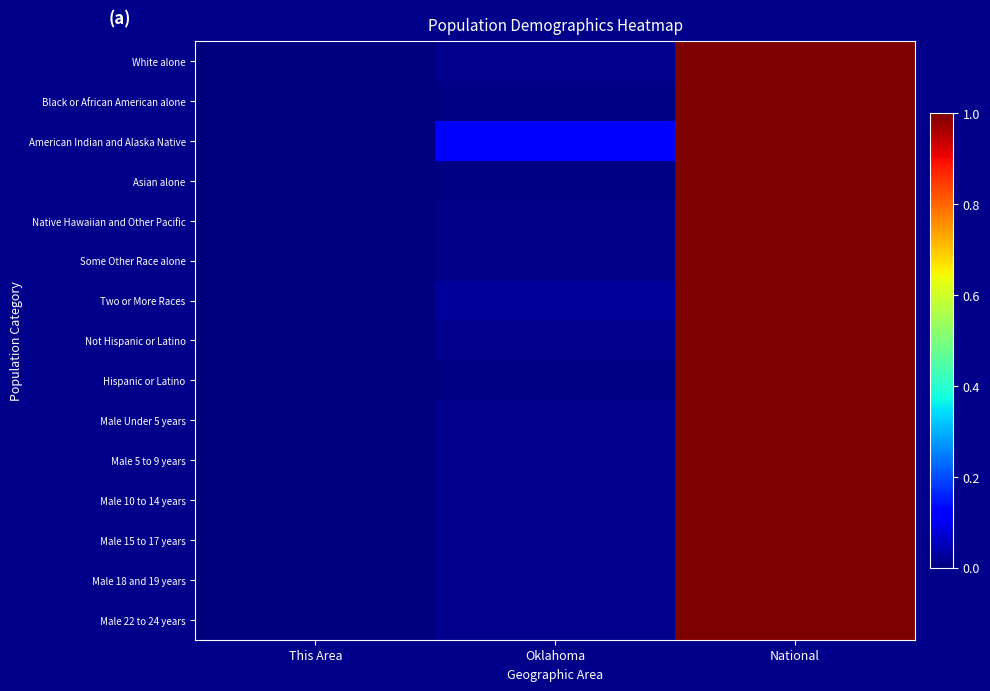

Reading left to right, list all the values displayed in this chart.

White alone: This Area=0.0	Oklahoma=0.0	National=1.0
Black or African American alone: This Area=0.0	Oklahoma=0.0	National=1.0
American Indian and Alaska Native: This Area=0.0	Oklahoma=0.1	National=1.0
Asian alone: This Area=0.0	Oklahoma=0.0	National=1.0
Native Hawaiian and Other Pacific: This Area=0.0	Oklahoma=0.0	National=1.0
Some Other Race alone: This Area=0.0	Oklahoma=0.0	National=1.0
Two or More Races: This Area=0.0	Oklahoma=0.0	National=1.0
Not Hispanic or Latino: This Area=0.0	Oklahoma=0.0	National=1.0
Hispanic or Latino: This Area=0.0	Oklahoma=0.0	National=1.0
Male Under 5 years: This Area=0.0	Oklahoma=0.0	National=1.0
Male 5 to 9 years: This Area=0.0	Oklahoma=0.0	National=1.0
Male 10 to 14 years: This Area=0.0	Oklahoma=0.0	National=1.0
Male 15 to 17 years: This Area=0.0	Oklahoma=0.0	National=1.0
Male 18 and 19 years: This Area=0.0	Oklahoma=0.0	National=1.0
Male 22 to 24 years: This Area=0.0	Oklahoma=0.0	National=1.0